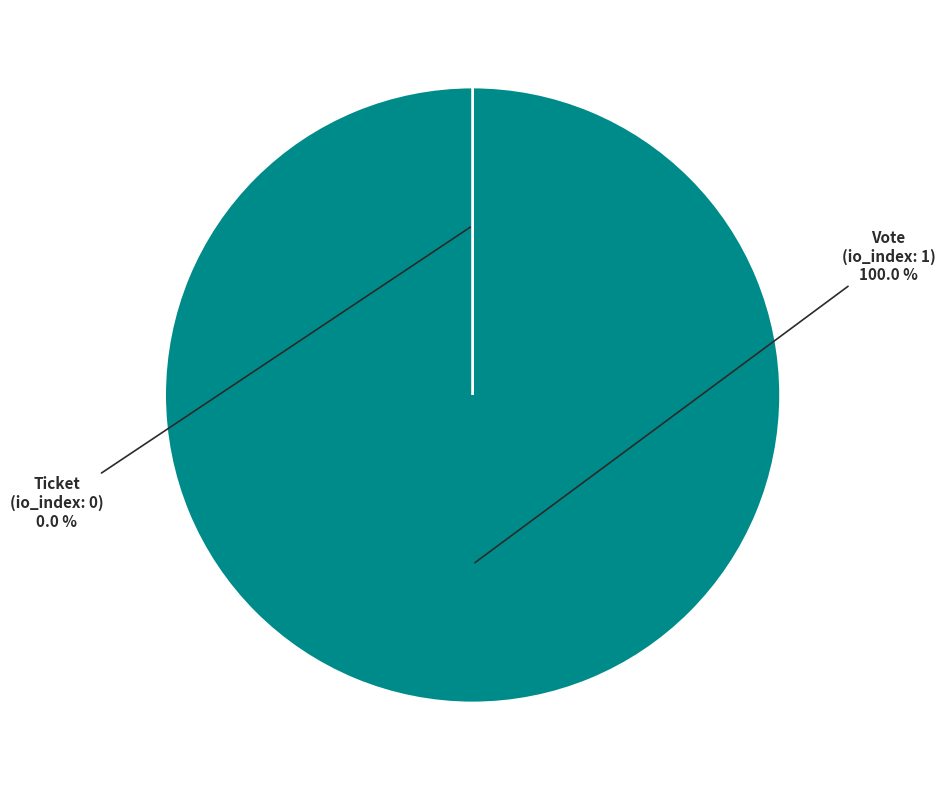

Which category has the smallest portion of the pie?

Ticket